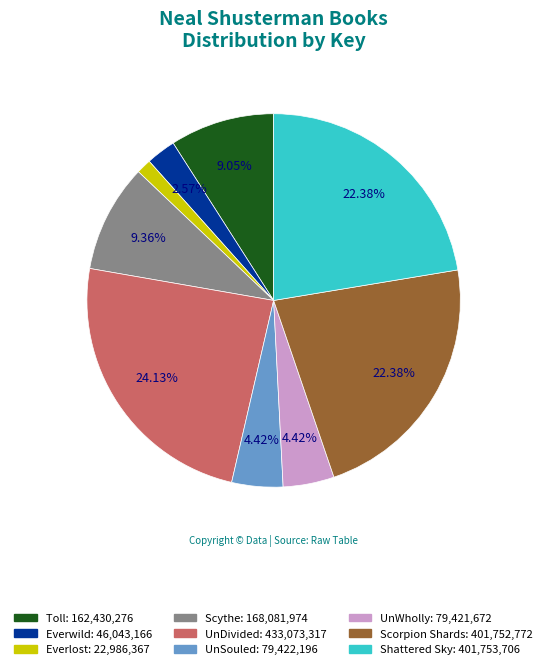

To the nearest percent, what portion does Toll represent?

9%